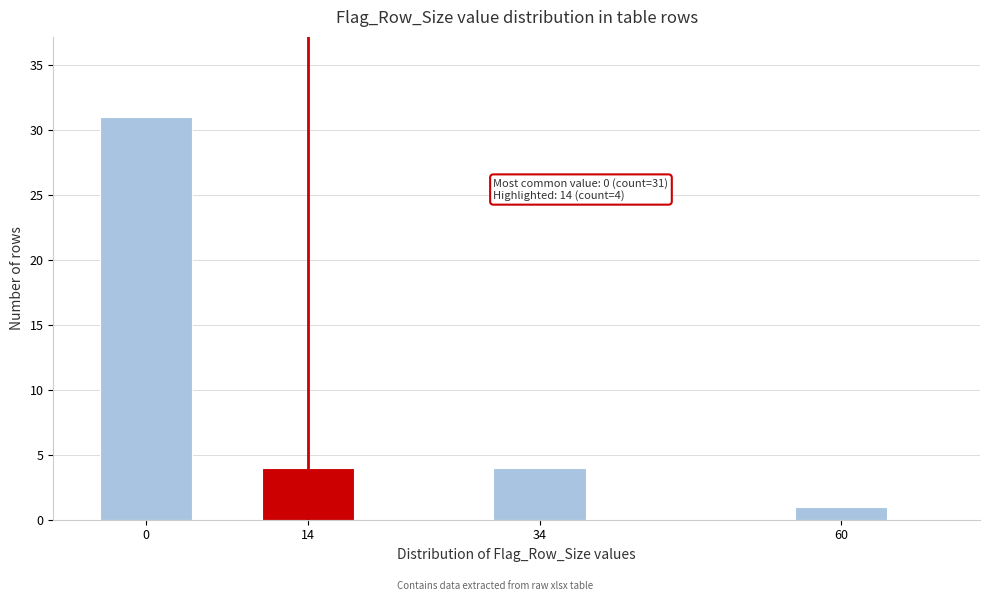

Reading left to right, list all the values displayed in this chart.

31	4	4	1